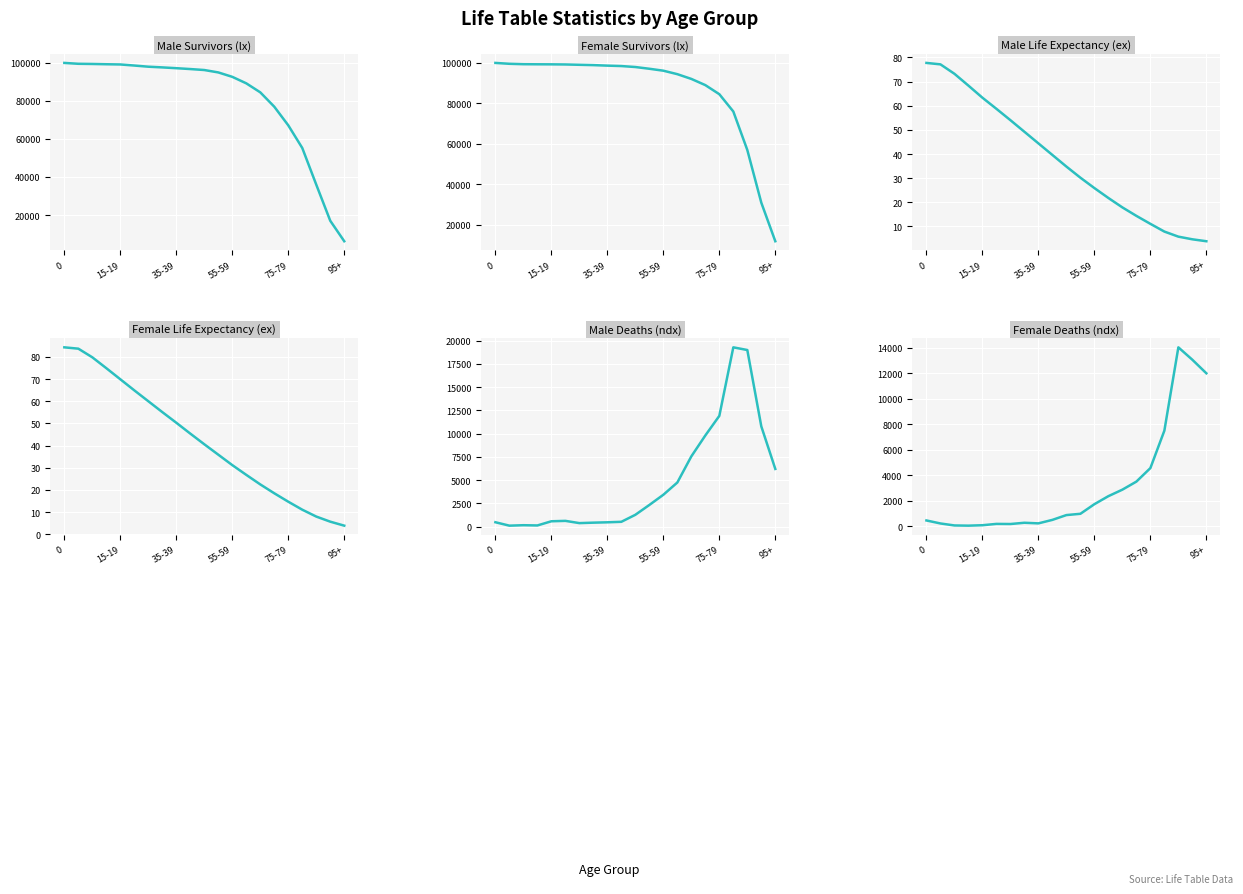

What are all the series names shown in the legend?

Male Survivors (lx), Female Survivors (lx), Male Life Expectancy (ex), Female Life Expectancy (ex), Male Deaths (ndx), Female Deaths (ndx)